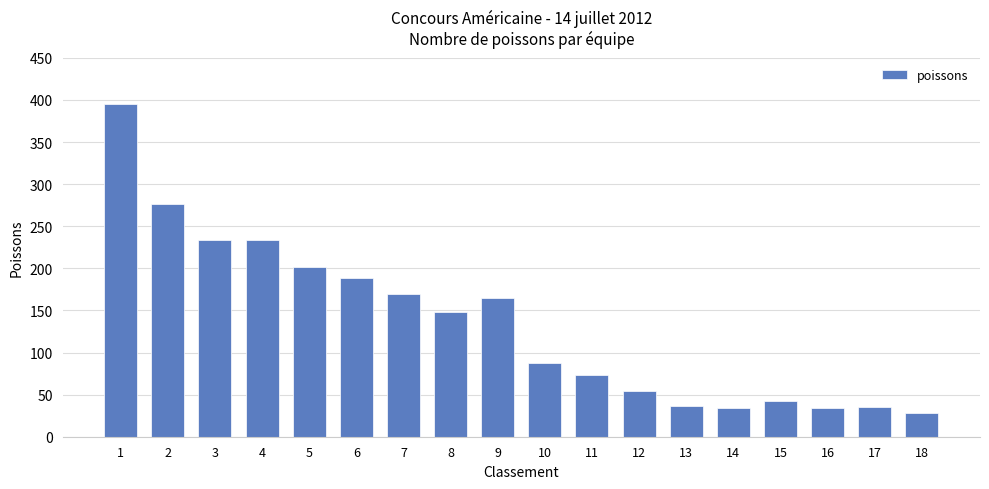

What is the difference between the second highest and second lowest values?

243